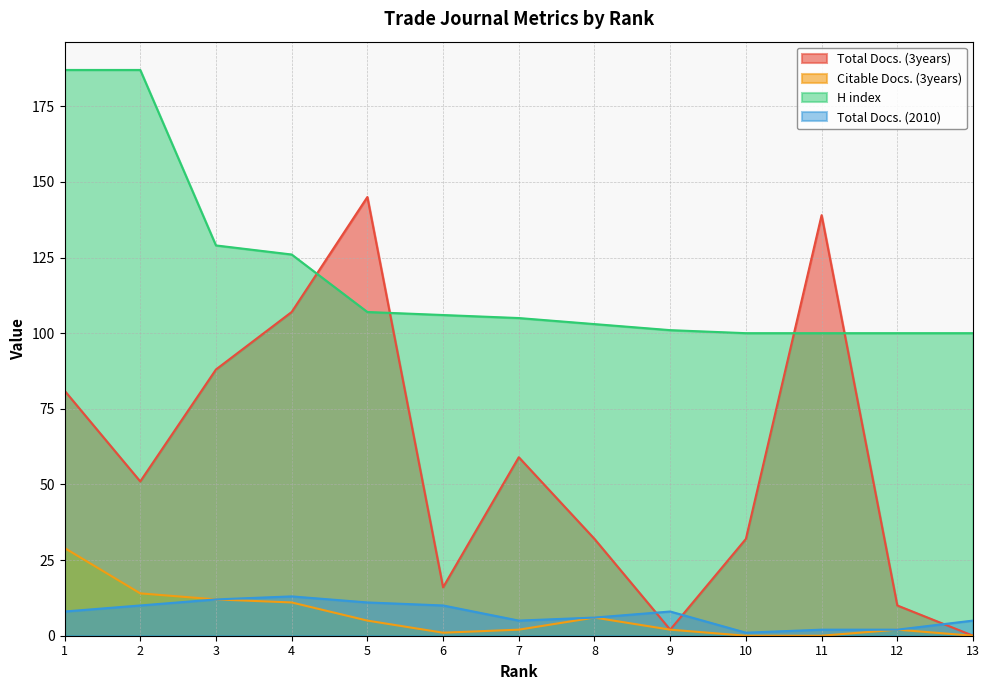

List the labels in order of Total Docs. (2010) value, largest first.

4, 3, 5, 2, 6, 1, 9, 8, 7, 13, 11, 12, 10